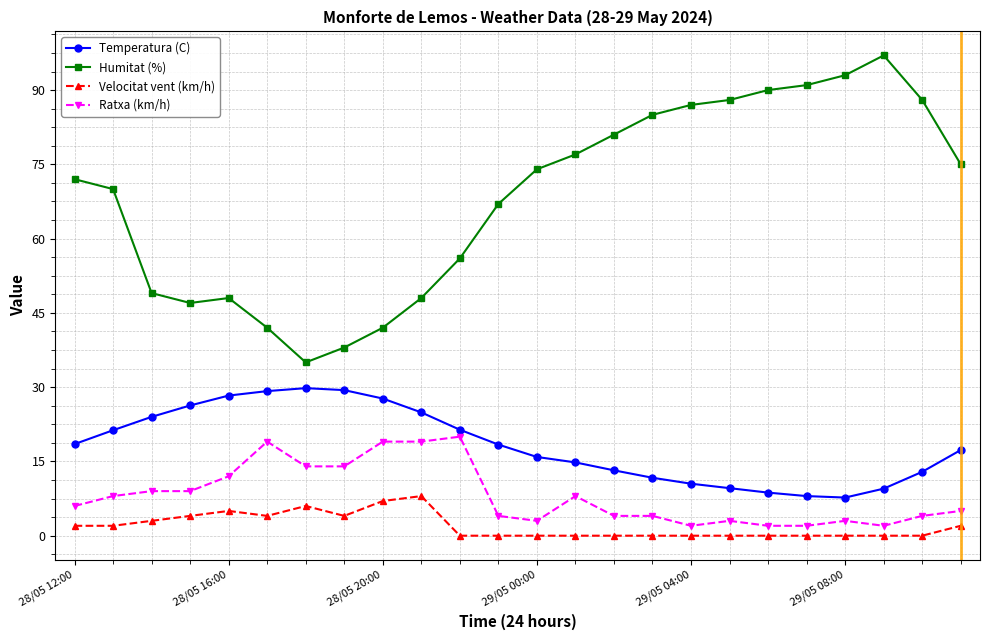

List the series in order of their peak value, highest first.

Humitat (%), Temperatura (C), Ratxa (km/h), Velocitat vent (km/h)